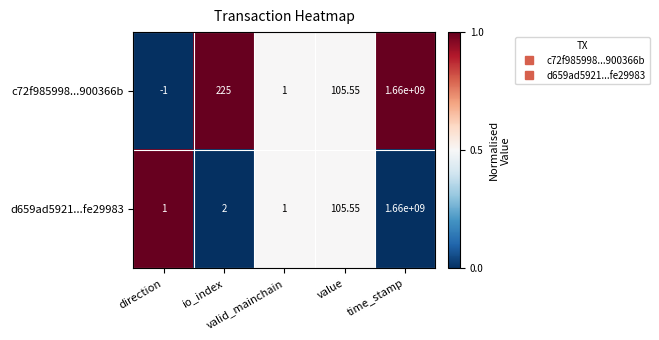

How many categories are shown in the chart?

5